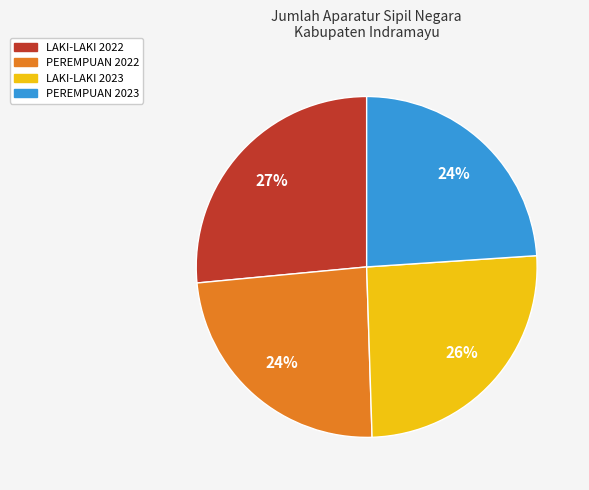

How many segments does this pie chart have?

4